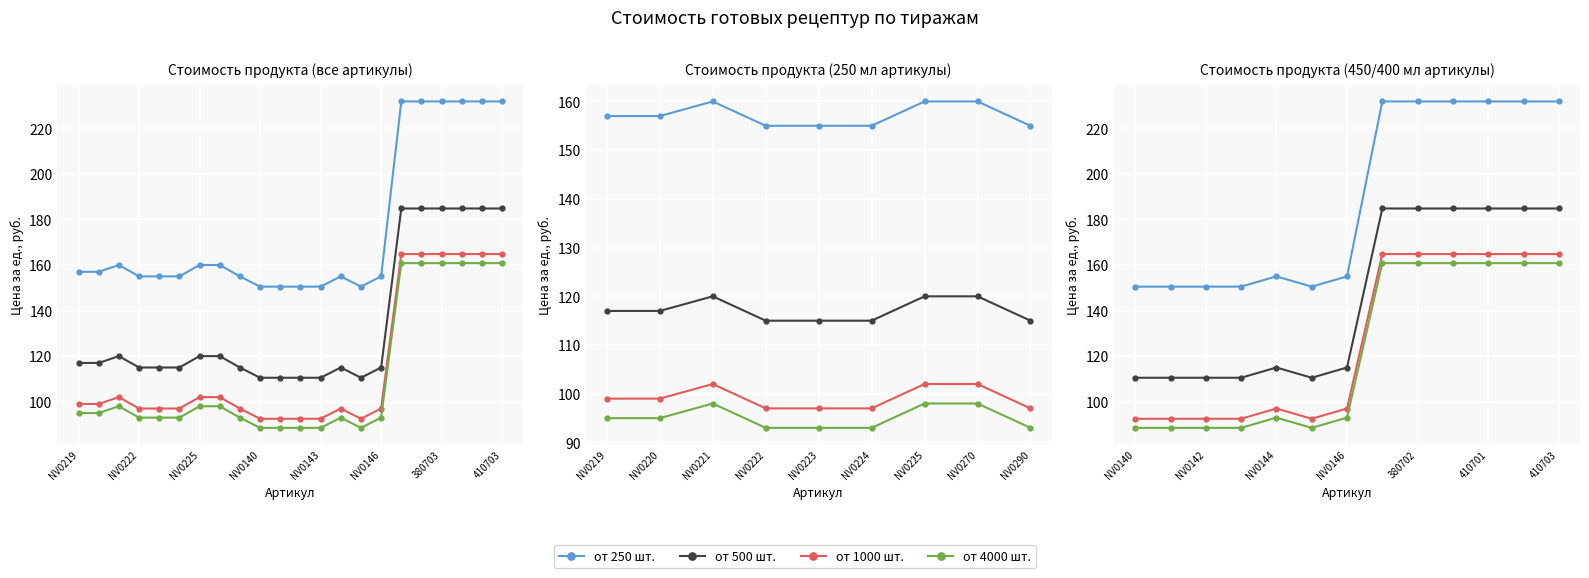

What is the spread (max minus min) of values at 410701?

71.0